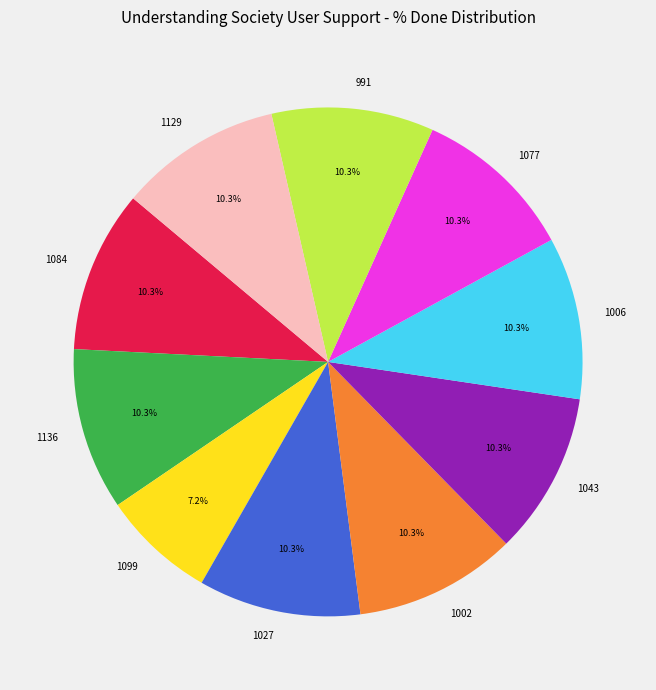

Is there a majority slice in this chart?

No